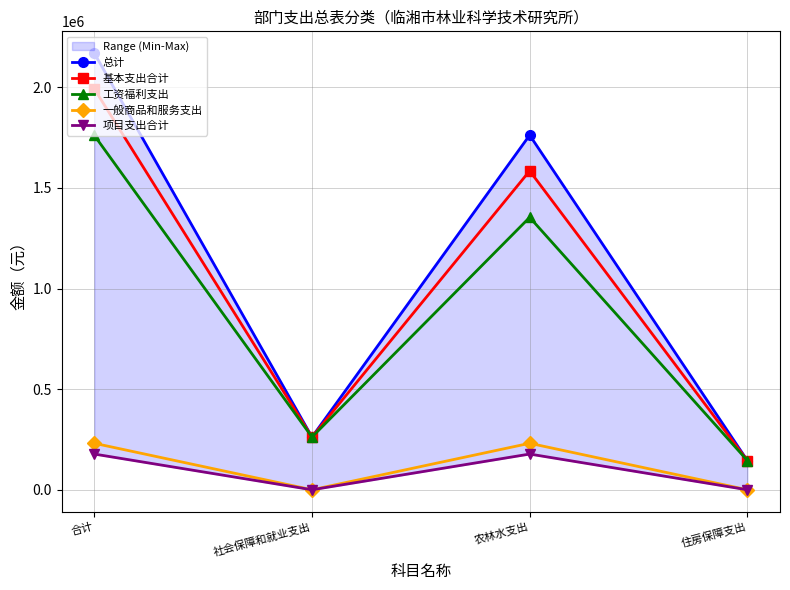

True or false: 总计 has more than 1 interior local peaks.

False